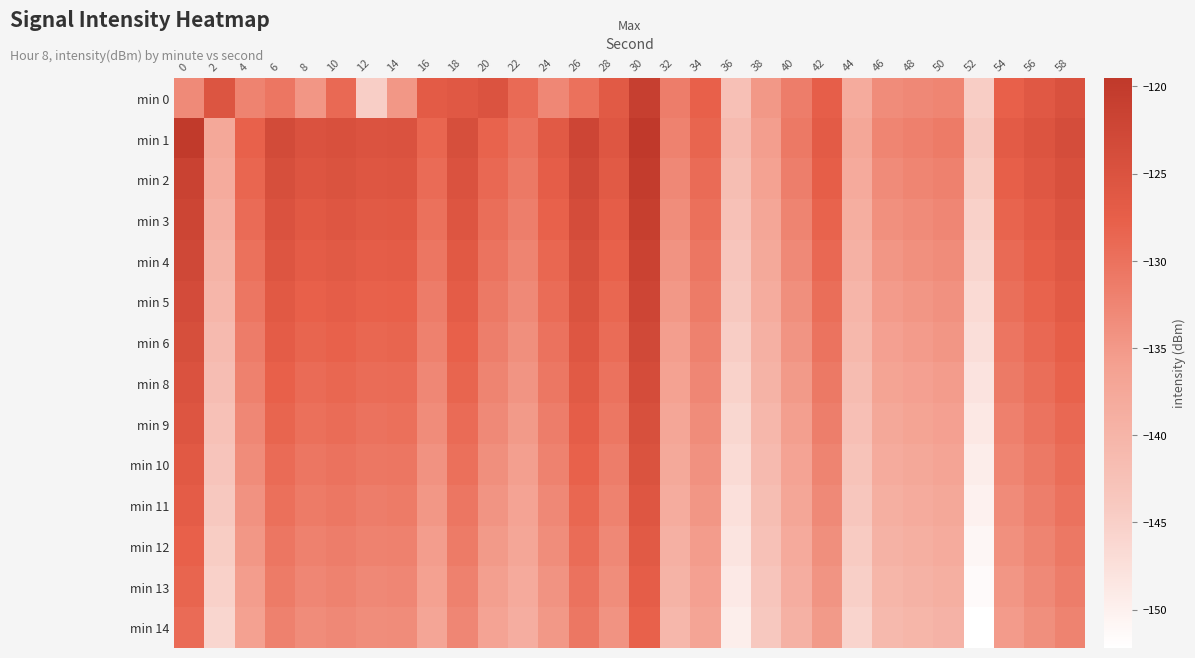

Reading left to right, extract all data points from this chart.

min 0: 0=-133.1	2=-125.5	4=-132.2	6=-130.6	8=-134.6	10=-128.9	12=-144.8	14=-134.8	16=-126.9	18=-126.2	20=-125.2	22=-129.1	24=-132.7	26=-129.9	28=-126.5	30=-121.0	32=-131.5	34=-127.7	36=-142.2	38=-134.9	40=-131.4	42=-127.5	44=-138.1	46=-133.4	48=-132.8	50=-132.5	52=-144.7	54=-127.7	56=-126.2	58=-124.7
min 1: 0=-119.9	2=-137.5	4=-127.9	6=-123.5	8=-124.9	10=-124.6	12=-125.1	14=-125.0	16=-128.5	18=-124.2	20=-128.1	22=-130.2	24=-126.5	26=-122.3	28=-125.8	30=-119.5	32=-132.1	34=-128.4	36=-141.2	38=-135.6	40=-130.9	42=-126.7	44=-137.3	46=-132.5	48=-131.8	50=-131.2	52=-143.9	54=-126.9	56=-125.3	58=-123.8
min 2: 0=-121.5	2=-138.2	4=-128.5	6=-124.2	8=-125.6	10=-125.1	12=-125.8	14=-125.6	16=-129.2	18=-124.9	20=-128.8	22=-130.9	24=-127.2	26=-123.0	28=-126.5	30=-120.2	32=-132.8	34=-129.1	36=-141.9	38=-136.3	40=-131.6	42=-127.4	44=-138.0	46=-133.2	48=-132.5	50=-131.9	52=-144.5	54=-127.6	56=-126.0	58=-124.5
min 3: 0=-122.1	2=-139.0	4=-129.2	6=-124.9	8=-126.3	10=-125.8	12=-126.5	14=-126.3	16=-129.9	18=-125.6	20=-129.5	22=-131.6	24=-127.9	26=-123.7	28=-127.2	30=-120.9	32=-133.5	34=-129.8	36=-142.6	38=-137.0	40=-132.3	42=-128.1	44=-138.7	46=-133.9	48=-133.2	50=-132.6	52=-145.2	54=-128.3	56=-126.7	58=-125.2
min 4: 0=-122.8	2=-139.7	4=-129.9	6=-125.6	8=-127.0	10=-126.5	12=-127.2	14=-127.0	16=-130.6	18=-126.3	20=-130.2	22=-132.3	24=-128.6	26=-124.4	28=-127.9	30=-121.6	32=-134.2	34=-130.5	36=-143.3	38=-137.7	40=-133.0	42=-128.8	44=-139.4	46=-134.6	48=-133.9	50=-133.3	52=-145.9	54=-129.0	56=-127.4	58=-125.9
min 5: 0=-123.5	2=-140.4	4=-130.6	6=-126.3	8=-127.7	10=-127.2	12=-127.9	14=-127.7	16=-131.3	18=-127.0	20=-130.9	22=-133.0	24=-129.3	26=-125.1	28=-128.6	30=-122.3	32=-134.9	34=-131.2	36=-144.0	38=-138.4	40=-133.7	42=-129.5	44=-140.1	46=-135.3	48=-134.6	50=-134.0	52=-146.6	54=-129.7	56=-128.1	58=-126.6
min 6: 0=-124.2	2=-141.1	4=-131.3	6=-127.0	8=-128.4	10=-127.9	12=-128.6	14=-128.4	16=-132.0	18=-127.7	20=-131.6	22=-133.7	24=-130.0	26=-125.8	28=-129.3	30=-123.0	32=-135.6	34=-131.9	36=-144.7	38=-139.1	40=-134.4	42=-130.2	44=-140.8	46=-136.0	48=-135.3	50=-134.7	52=-147.3	54=-130.4	56=-128.8	58=-127.3
min 8: 0=-124.9	2=-141.8	4=-132.0	6=-127.7	8=-129.1	10=-128.6	12=-129.3	14=-129.1	16=-132.7	18=-128.4	20=-132.3	22=-134.4	24=-130.7	26=-126.5	28=-130.0	30=-123.7	32=-136.3	34=-132.6	36=-145.4	38=-139.8	40=-135.1	42=-130.9	44=-141.5	46=-136.7	48=-136.0	50=-135.4	52=-148.0	54=-131.1	56=-129.5	58=-128.0
min 9: 0=-125.6	2=-142.5	4=-132.7	6=-128.4	8=-129.8	10=-129.3	12=-130.0	14=-129.8	16=-133.4	18=-129.1	20=-133.0	22=-135.1	24=-131.4	26=-127.2	28=-130.7	30=-124.4	32=-137.0	34=-133.3	36=-146.1	38=-140.5	40=-135.8	42=-131.6	44=-142.2	46=-137.4	48=-136.7	50=-136.1	52=-148.7	54=-131.8	56=-130.2	58=-128.7
min 10: 0=-126.3	2=-143.2	4=-133.4	6=-129.1	8=-130.5	10=-130.0	12=-130.7	14=-130.5	16=-134.1	18=-129.8	20=-133.7	22=-135.8	24=-132.1	26=-127.9	28=-131.4	30=-125.1	32=-137.7	34=-134.0	36=-146.8	38=-141.2	40=-136.5	42=-132.3	44=-142.9	46=-138.1	48=-137.4	50=-136.8	52=-149.4	54=-132.5	56=-130.9	58=-129.4
min 11: 0=-127.0	2=-143.9	4=-134.1	6=-129.8	8=-131.2	10=-130.7	12=-131.4	14=-131.2	16=-134.8	18=-130.5	20=-134.4	22=-136.5	24=-132.8	26=-128.6	28=-132.1	30=-125.8	32=-138.4	34=-134.7	36=-147.5	38=-141.9	40=-137.2	42=-133.0	44=-143.6	46=-138.8	48=-138.1	50=-137.5	52=-150.1	54=-133.2	56=-131.6	58=-130.1
min 12: 0=-127.7	2=-144.6	4=-134.8	6=-130.5	8=-131.9	10=-131.4	12=-132.1	14=-131.9	16=-135.5	18=-131.2	20=-135.1	22=-137.2	24=-133.5	26=-129.3	28=-132.8	30=-126.5	32=-139.1	34=-135.4	36=-148.2	38=-142.6	40=-137.9	42=-133.7	44=-144.3	46=-139.5	48=-138.8	50=-138.2	52=-150.8	54=-133.9	56=-132.3	58=-130.8
min 13: 0=-128.4	2=-145.3	4=-135.5	6=-131.2	8=-132.6	10=-132.1	12=-132.8	14=-132.6	16=-136.2	18=-131.9	20=-135.8	22=-137.9	24=-134.2	26=-130.0	28=-133.5	30=-127.2	32=-139.8	34=-136.1	36=-148.9	38=-143.3	40=-138.6	42=-134.4	44=-145.0	46=-140.2	48=-139.5	50=-138.9	52=-151.5	54=-134.6	56=-133.0	58=-131.5
min 14: 0=-129.1	2=-146.0	4=-136.2	6=-131.9	8=-133.3	10=-132.8	12=-133.5	14=-133.3	16=-136.9	18=-132.6	20=-136.5	22=-138.6	24=-134.9	26=-130.7	28=-134.2	30=-127.9	32=-140.5	34=-136.8	36=-149.6	38=-144.0	40=-139.3	42=-135.1	44=-145.7	46=-140.9	48=-140.2	50=-139.6	52=-152.2	54=-135.3	56=-133.7	58=-132.2